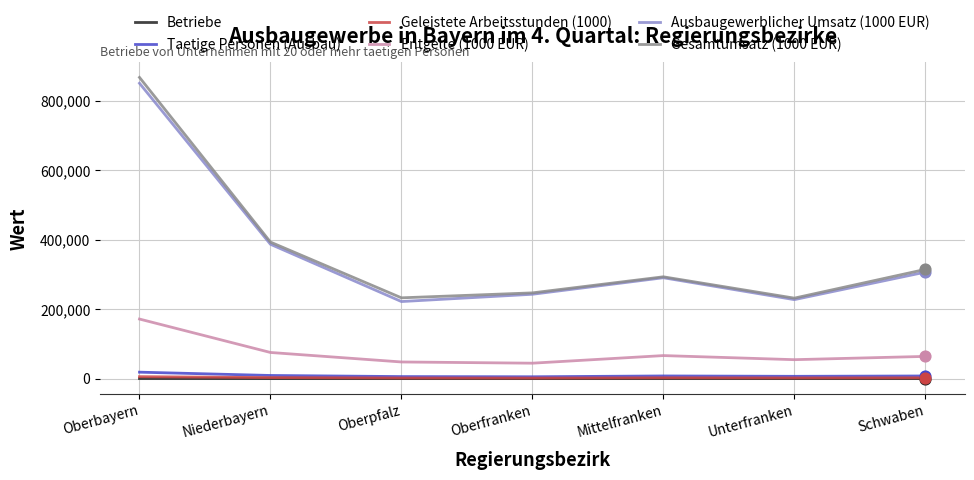

What are all the series names shown in the legend?

Betriebe, Taetige Personen (Ausbau), Geleistete Arbeitsstunden (1000), Entgelte (1000 EUR), Ausbaugewerblicher Umsatz (1000 EUR), Gesamtumsatz (1000 EUR)